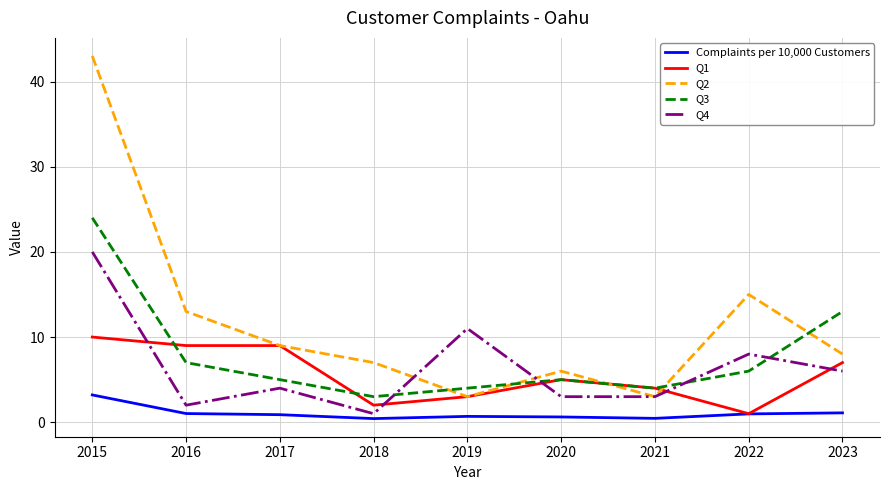

What is the sum of the Q2 values at 2017 and 2015?

52.0